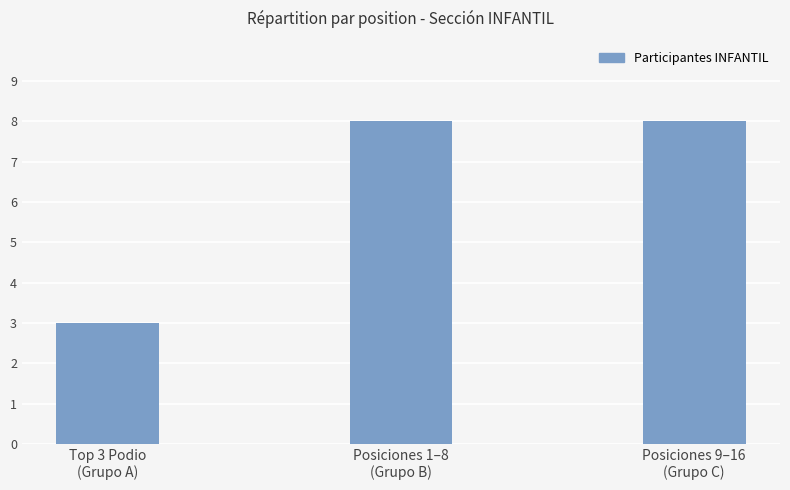

What is the label of the 2nd bar from the left?

Posiciones 1–8
(Grupo B)